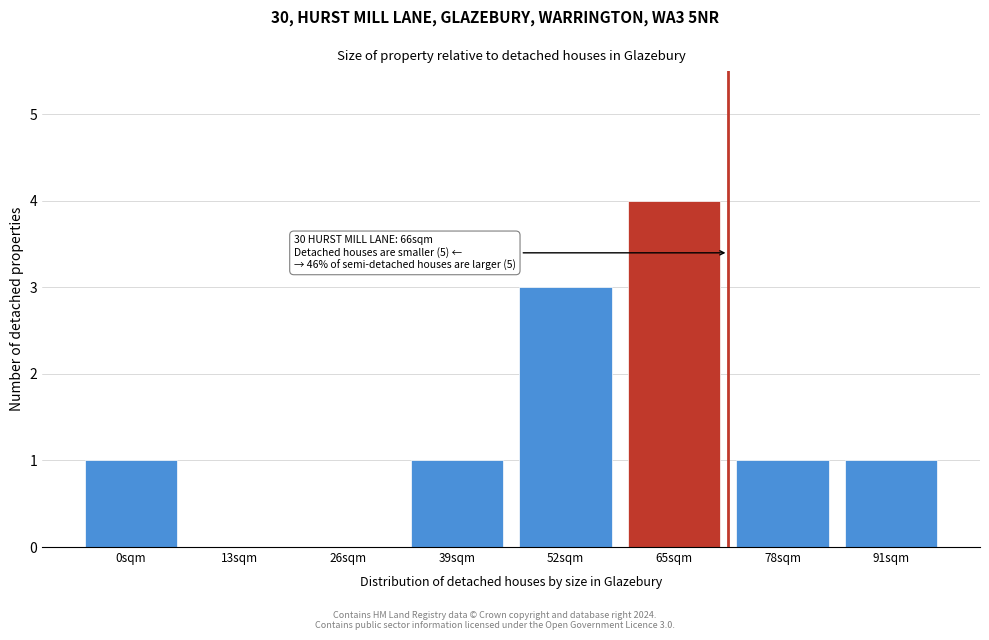

Reading left to right, what are all the values shown in this chart?

0sqm=1	13sqm=0	26sqm=0	39sqm=1	52sqm=3	65sqm=4	78sqm=1	91sqm=1